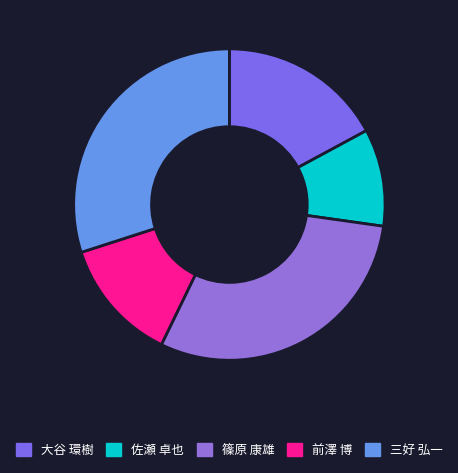

Which slice is the smallest?

佐瀬 卓也